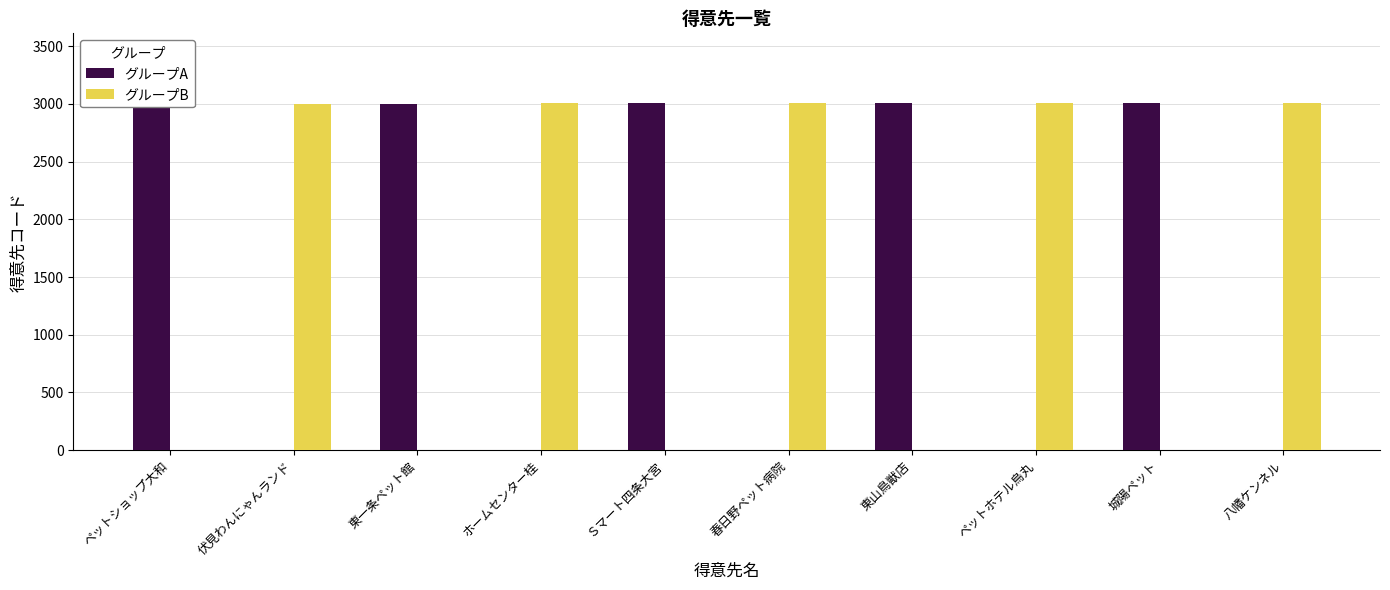

What is the sum of the グループA values at ペットホテル烏丸 and 東山鳥獣店?

3007